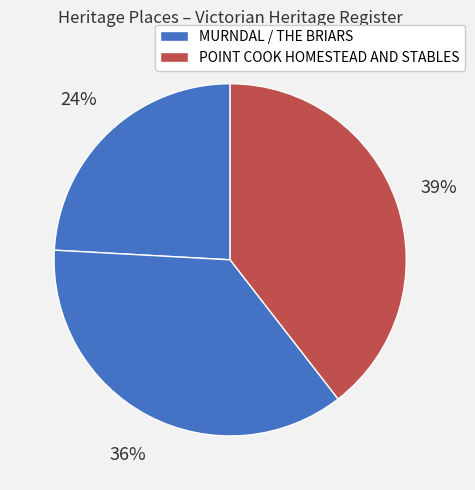

How many slices are in this pie chart?

3